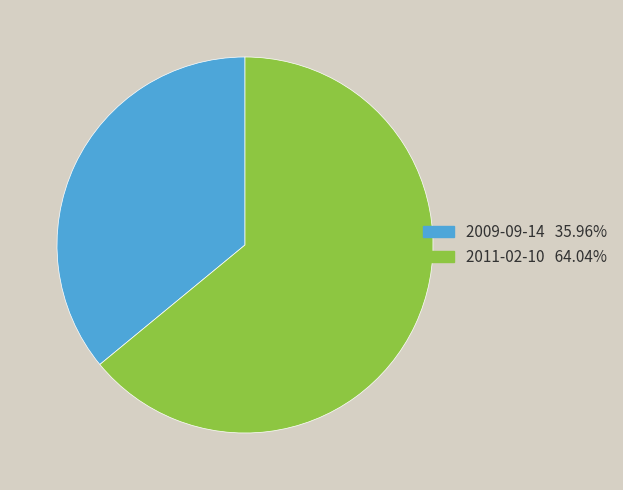

Is the sum of 2009-09-14 and 2011-02-10 greater than half?

Yes